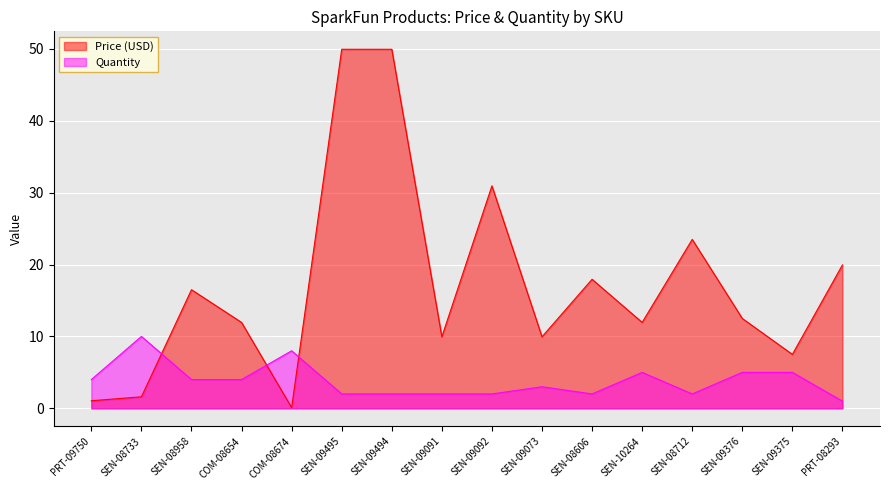

In Quantity, how many points are lower than both neighbors (excluding endpoints)?

2